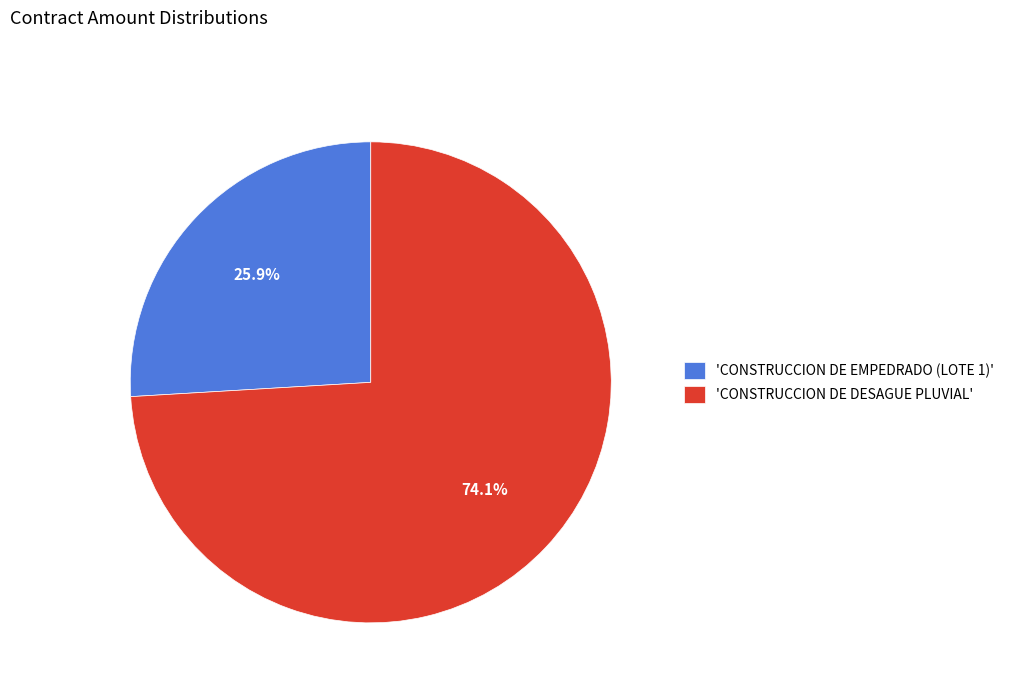

Which slice is the largest?

'CONSTRUCCION DE DESAGUE PLUVIAL'